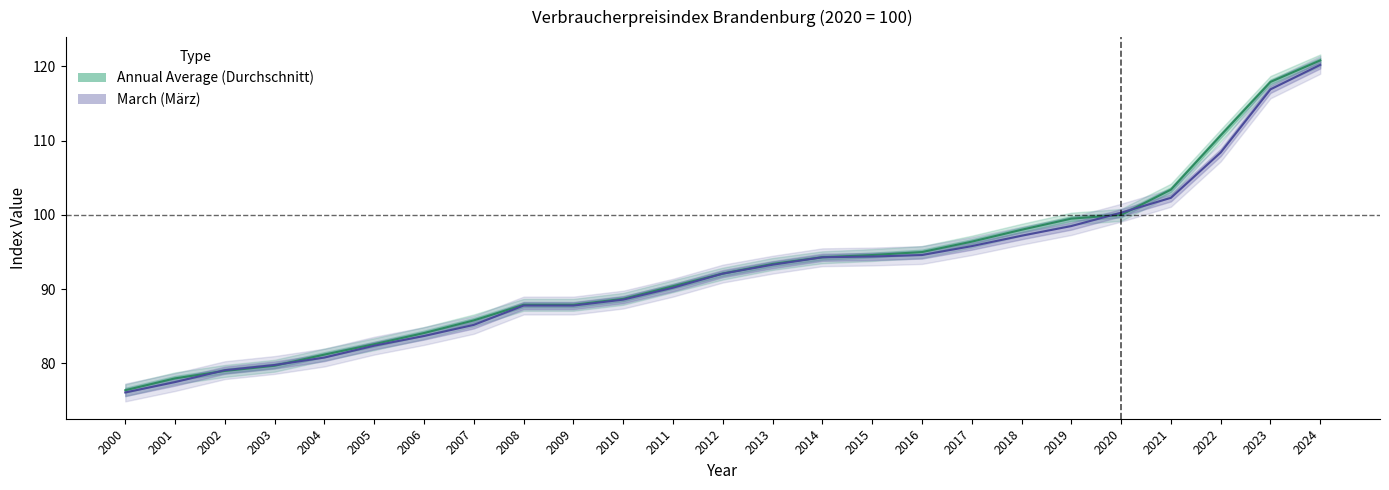

At how many categories does at least one series exceed 119?

1